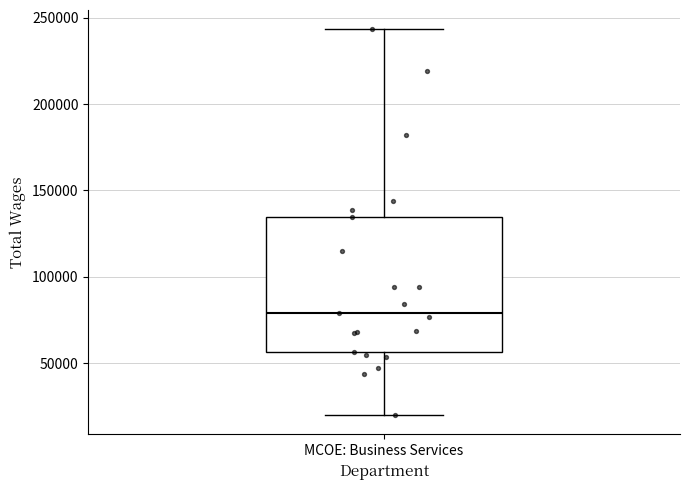

Transcribe this box plot: give where the median line is, the range the box spans, and where the two whiskers end, as read against the y-axis. The values are not printed on the chart, so give them approximately, as read against the axis.

median 80000, box 55000 to 135000, whiskers 20000 to 245000